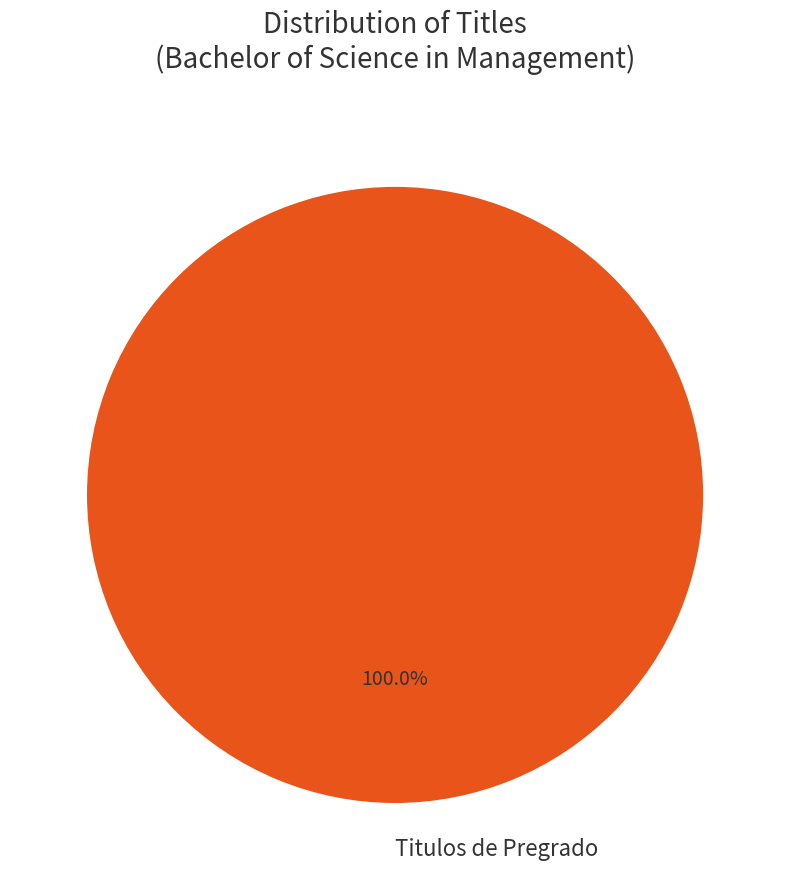

Rank the categories by value from highest to lowest.

Titulos de Pregrado